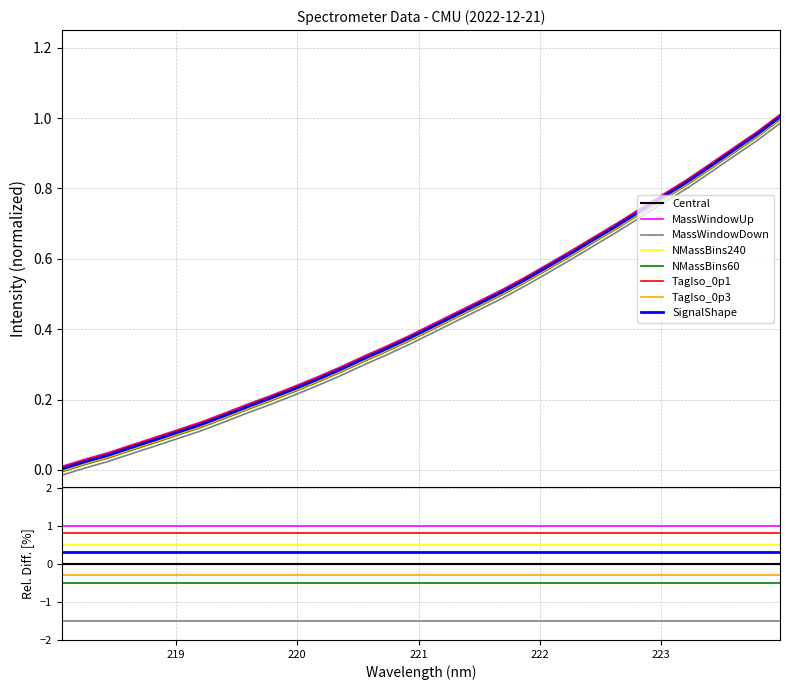

Reading left to right, list all the values displayed in this chart.

0.0	0.0	0.0	0.1	0.1	0.1	0.1	0.2	0.2	0.2	0.2	0.3	0.3	0.3	0.3	0.4	0.4	0.4	0.5	0.5	0.5	0.6	0.6	0.7	0.7	0.7	0.8	0.8	0.9	0.9	1.0	1.0